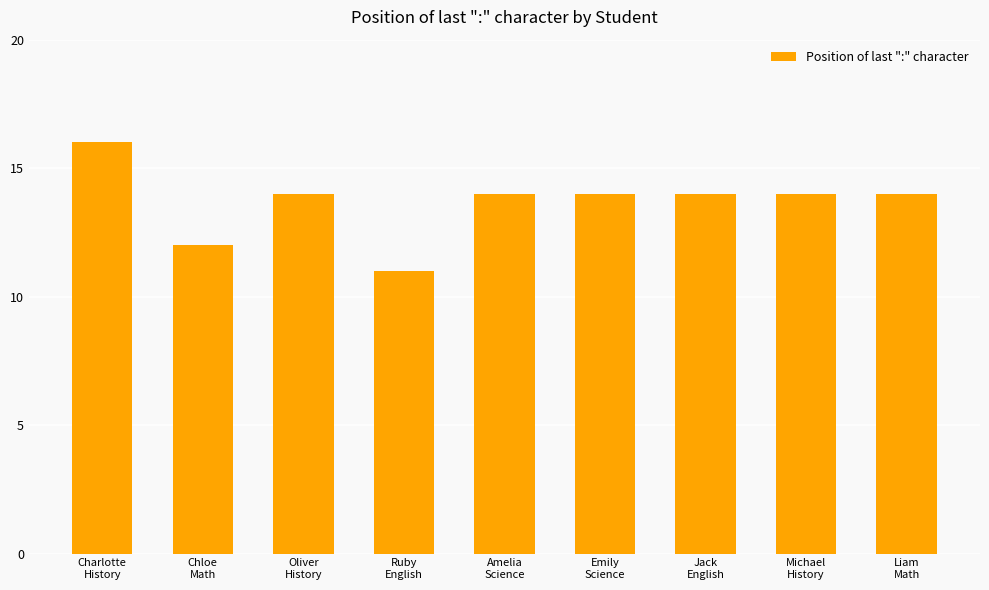

Count the values in the range 14 to 15.

6